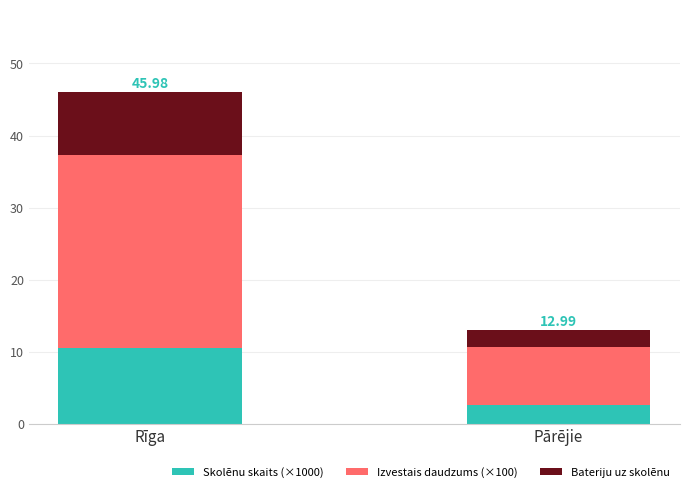

How many data points in Skolēnu skaits (×1000) are less than 10?

1